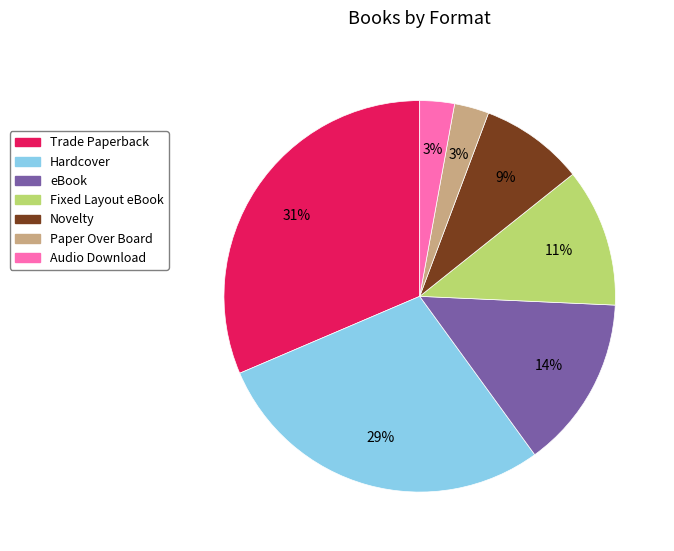

To the nearest percent, what is the average slice percentage?

14%